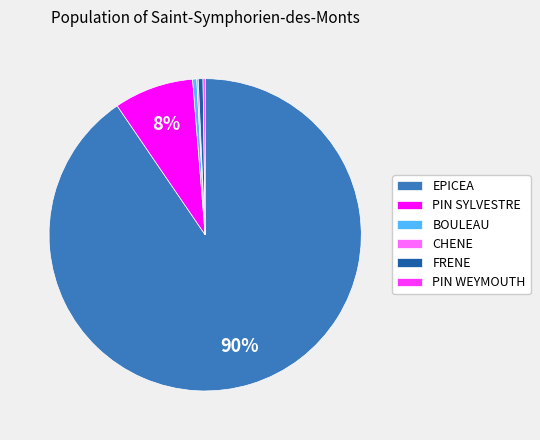

Which has a higher value, FRENE or PIN SYLVESTRE?

PIN SYLVESTRE